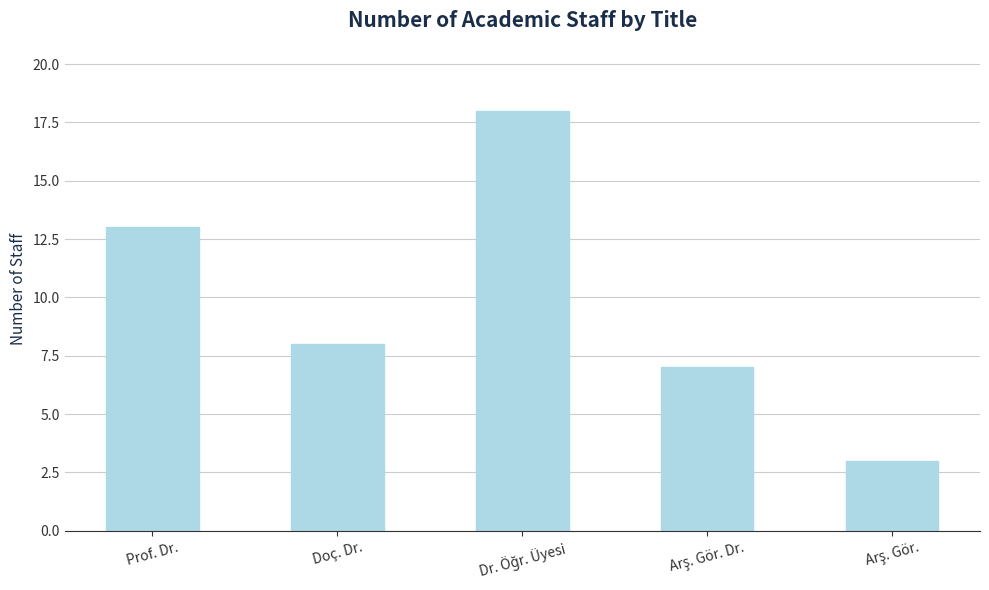

Count the number of categories in the chart.

5